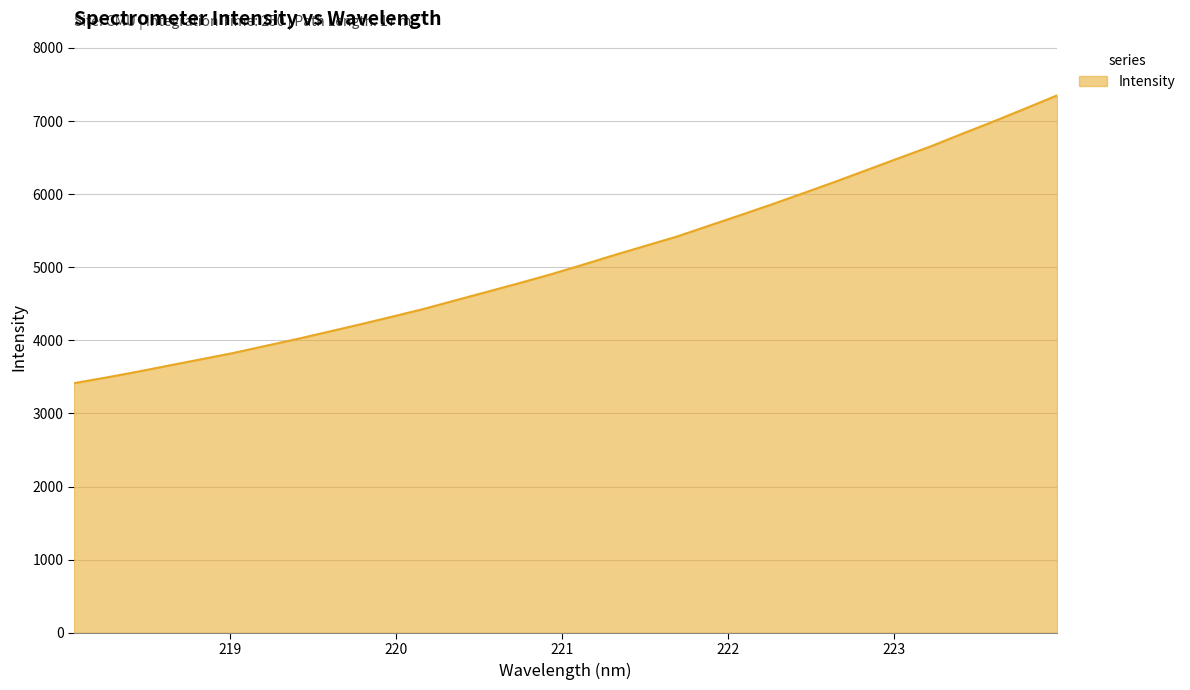

What is the maximum value shown in the chart?

7350.3